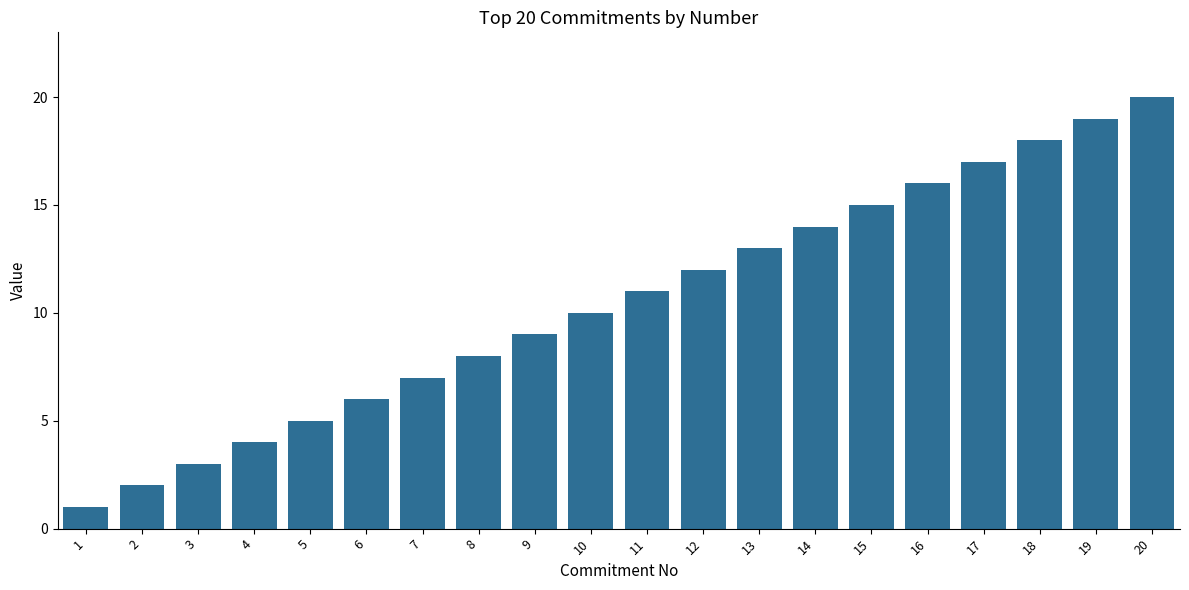

True or false: the data shows 10 at 20.

False